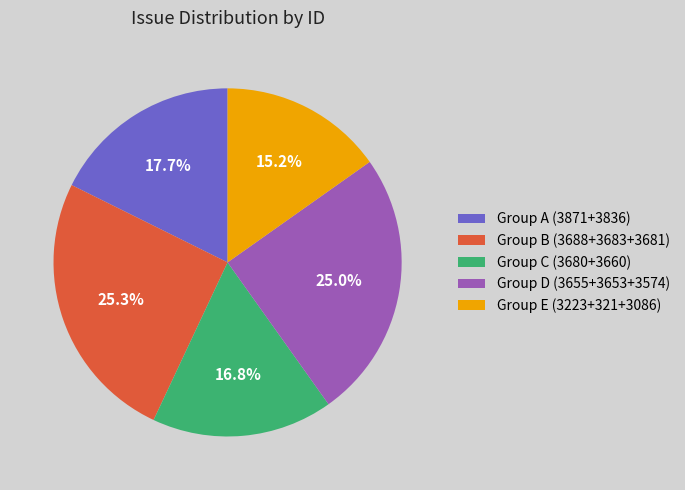

Combined, do Group D (3655+3653+3574) and Group E (3223+321+3086) account for over 50%?

No